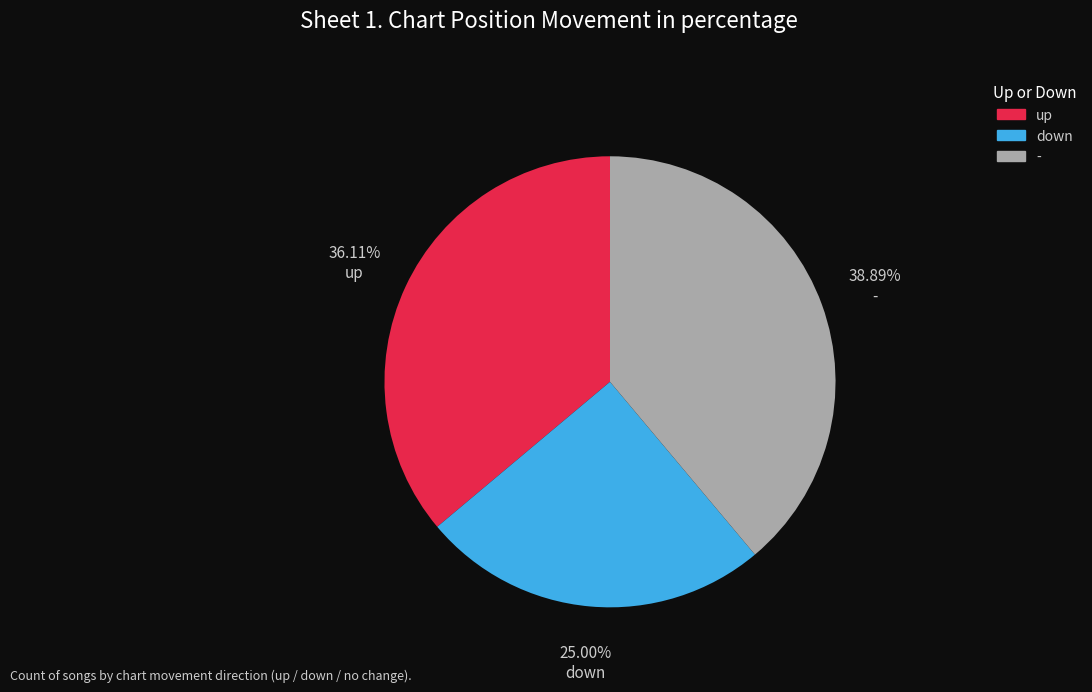

True or false: up accounts for 31% of the total.

False